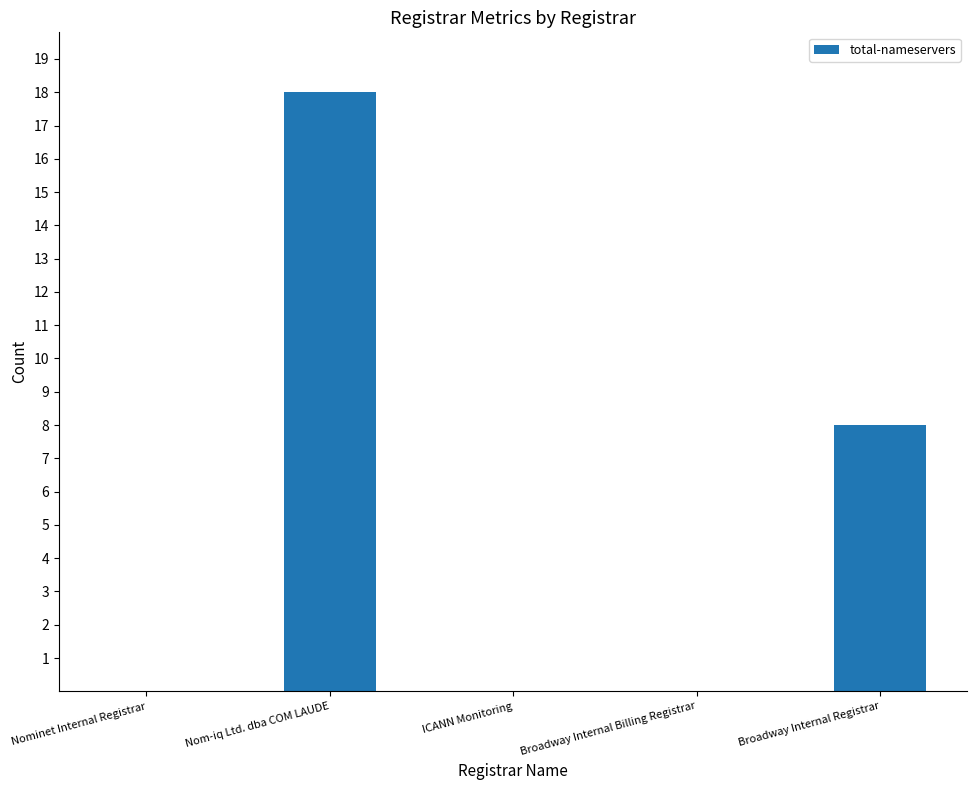

What is the greatest value displayed?

18